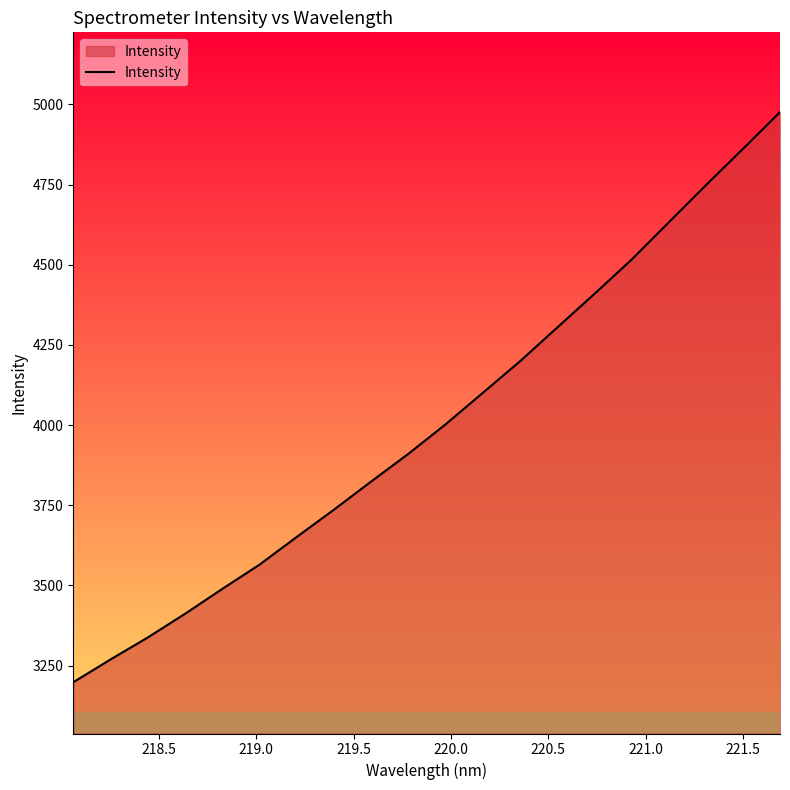

What is the difference between the maximum and minimum values?

1777.5